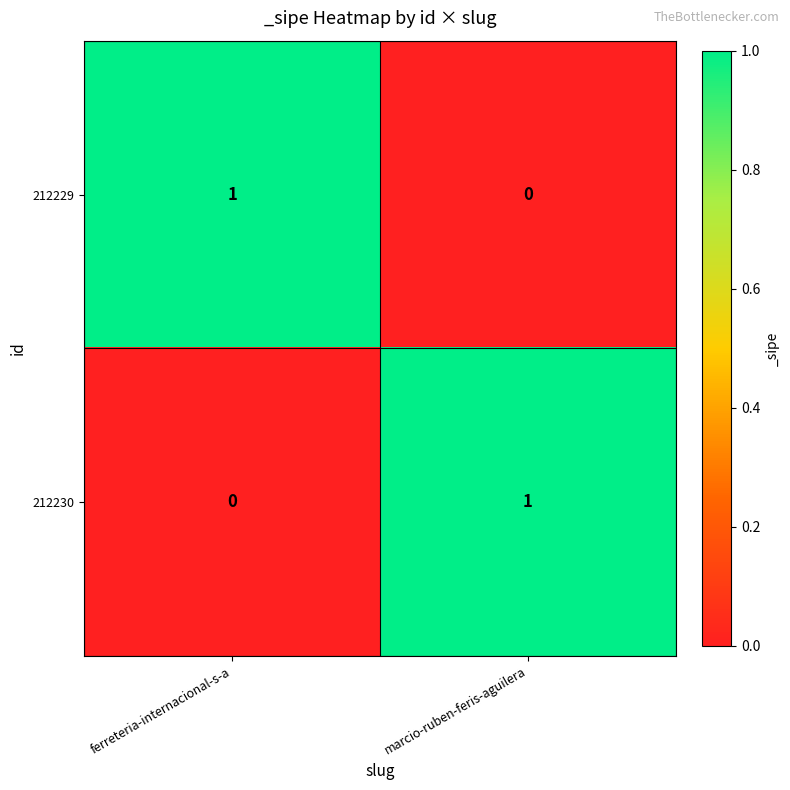

Reading left to right, list all the values displayed in this chart.

212229: ferreteria-internacional-s-a=1	marcio-ruben-feris-aguilera=0
212230: ferreteria-internacional-s-a=0	marcio-ruben-feris-aguilera=1